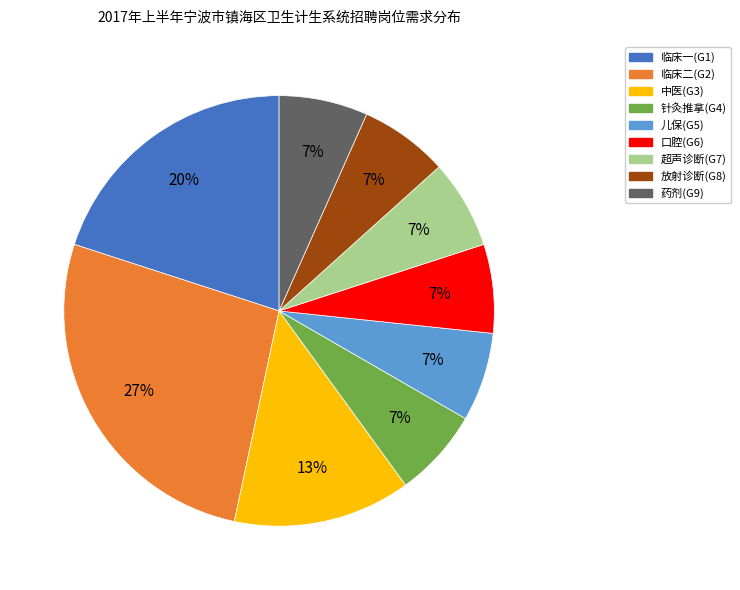

How many segments does this pie chart have?

9